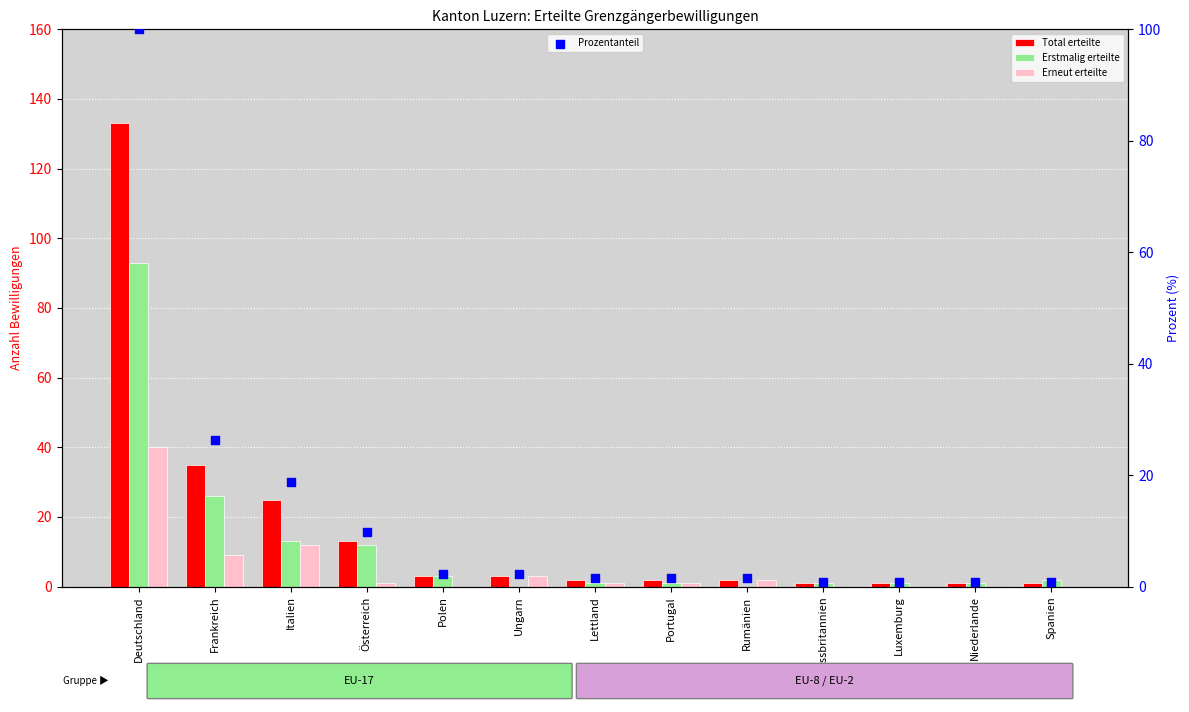

What are all the series names shown in the legend?

Total erteilte, Erstmalig erteilte, Erneut erteilte, Prozentanteil